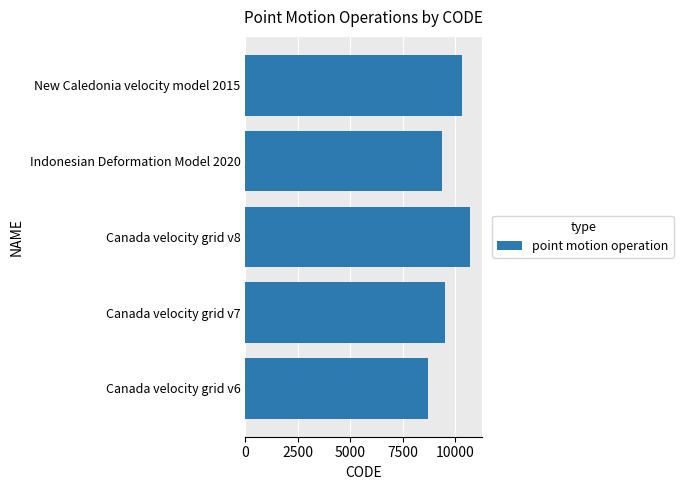

Reading top to bottom, what are all the values shown in this chart?

New Caledonia velocity model 2015=10323	Indonesian Deformation Model 2020=9375	Canada velocity grid v8=10707	Canada velocity grid v7=9483	Canada velocity grid v6=8676